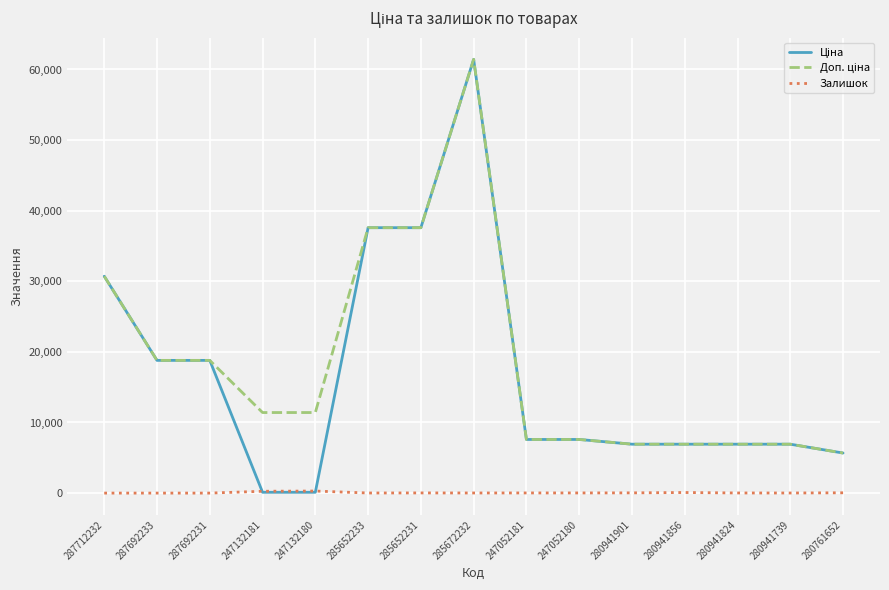

At which category does the chart reach its peak across all series?

285672232